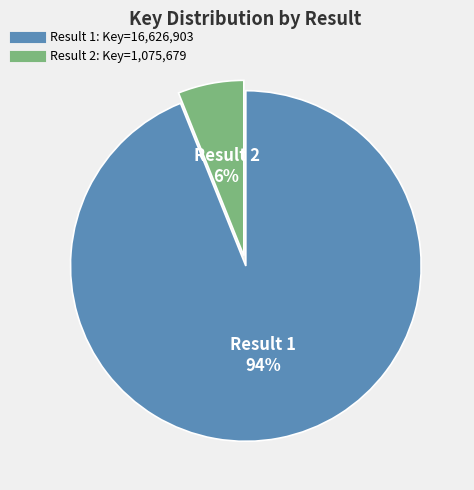

Which category has the smallest portion of the pie?

2